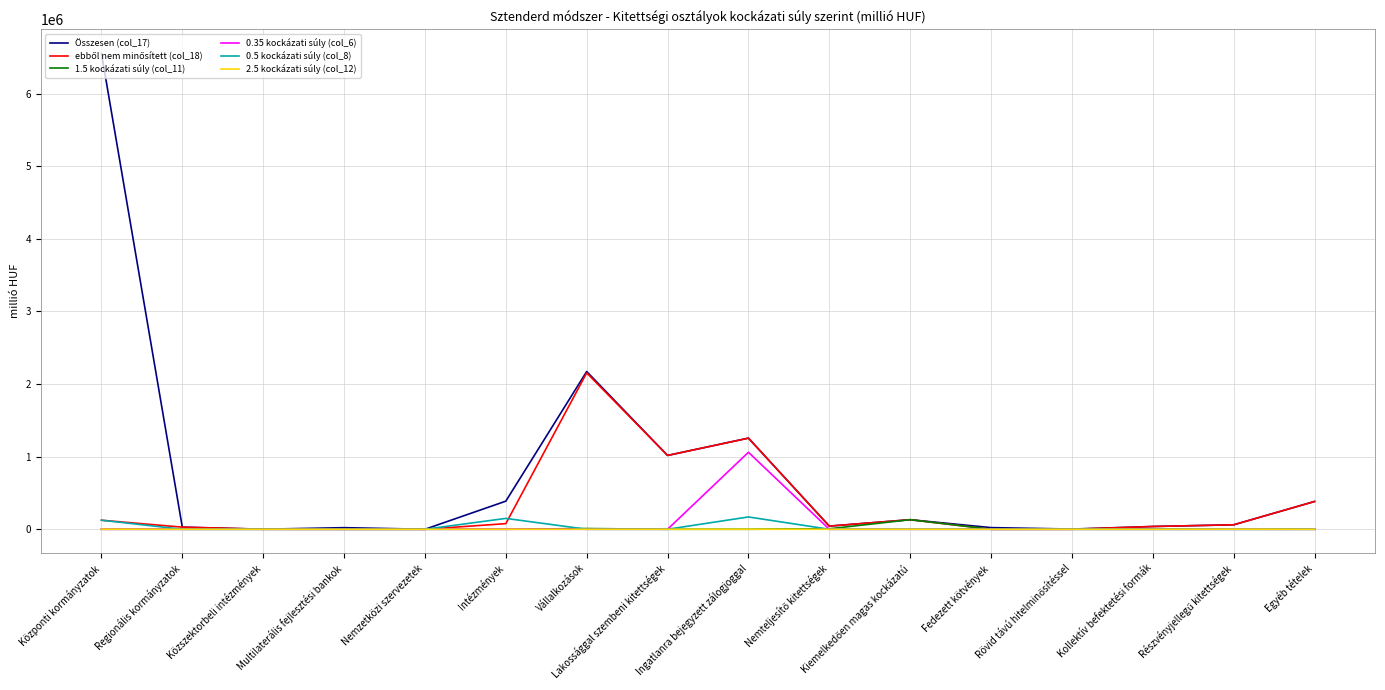

True or false: Összesen (col_17) has a value of -2515715.1 at Nemzetközi szervezetek.

False